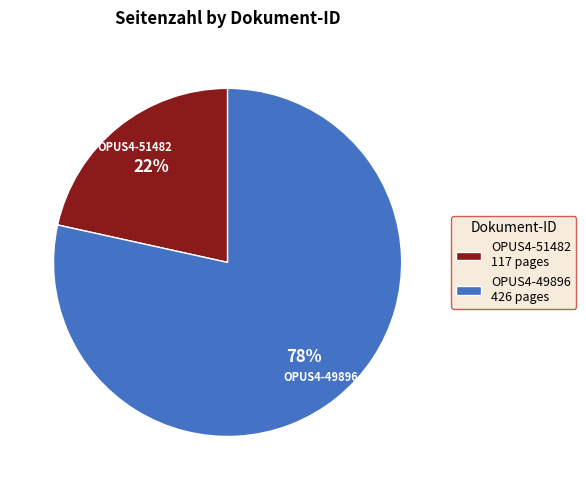

Is the sum of OPUS4-49896 and OPUS4-51482 greater than half?

Yes